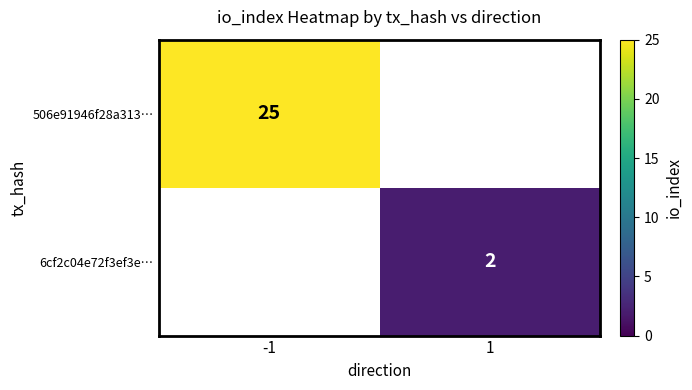

Is it true that 506e91946f28a313… equals 12 at -1?

False